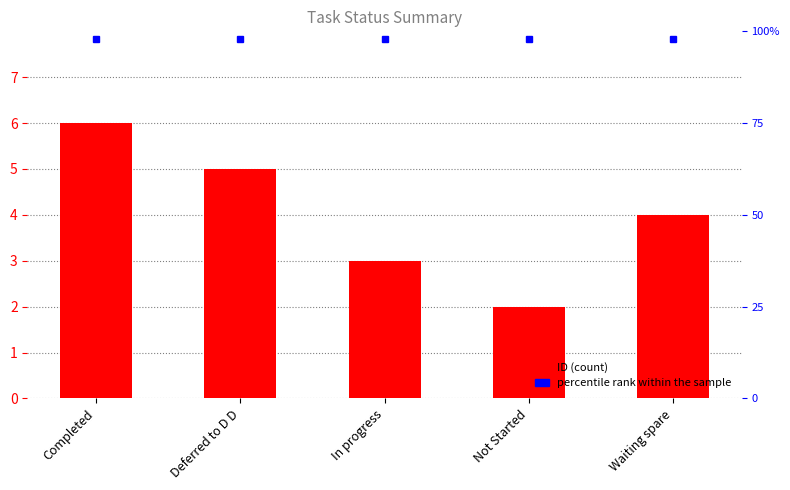

What is the sum of all values?

20